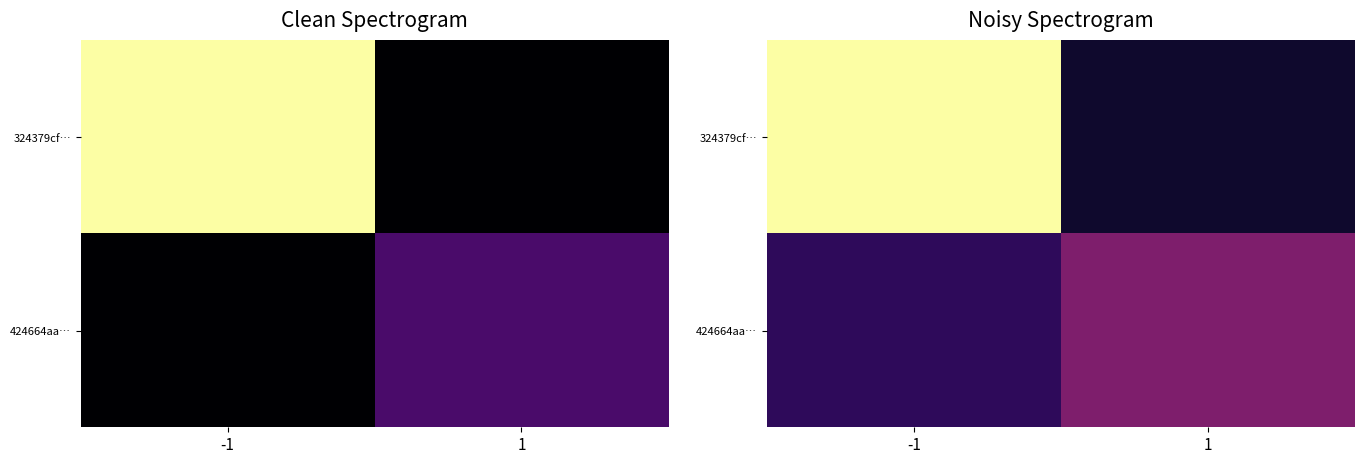

Is it true that 324379cf… equals 11.8 at 1?

False